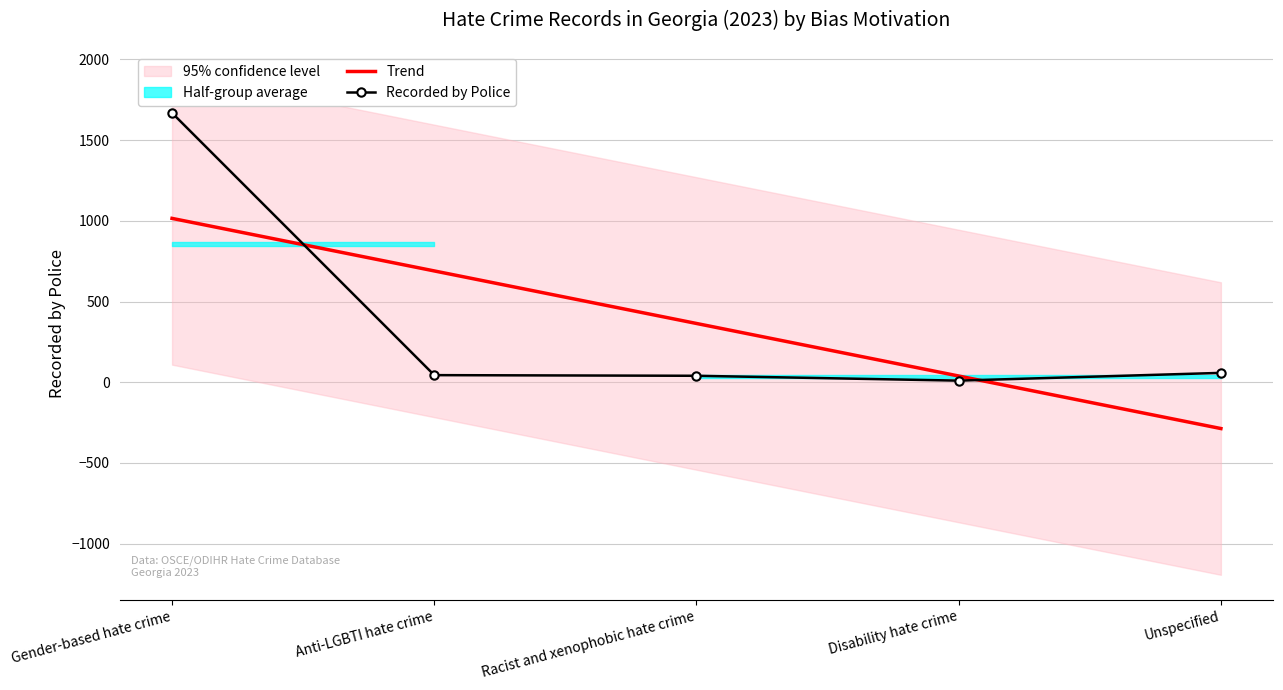

At which category is the sum across all series the highest?

Gender-based hate crime